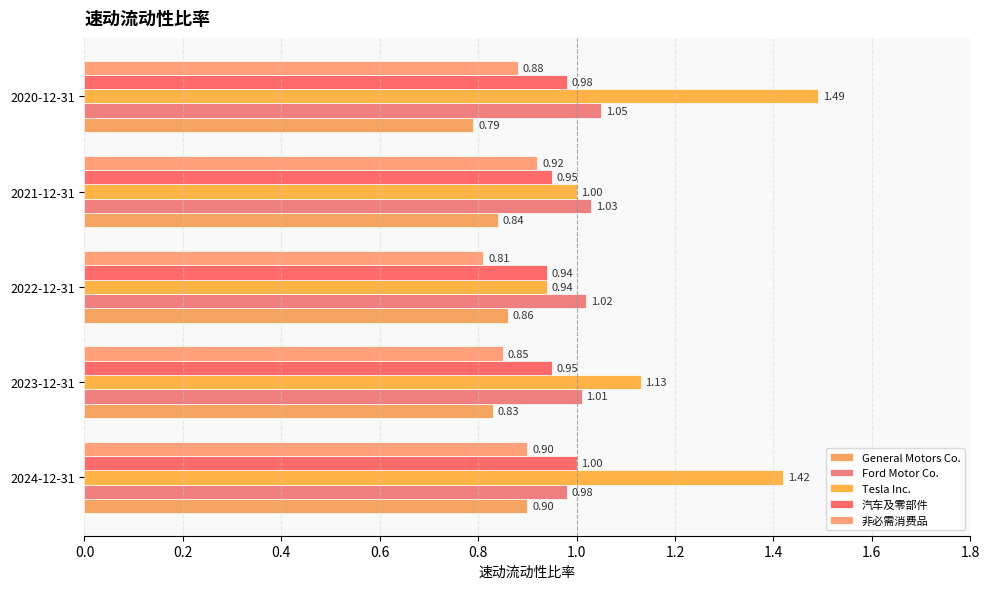

What are all the series names shown in the legend?

General Motors Co., Ford Motor Co., Tesla Inc., 汽车及零部件, 非必需消费品